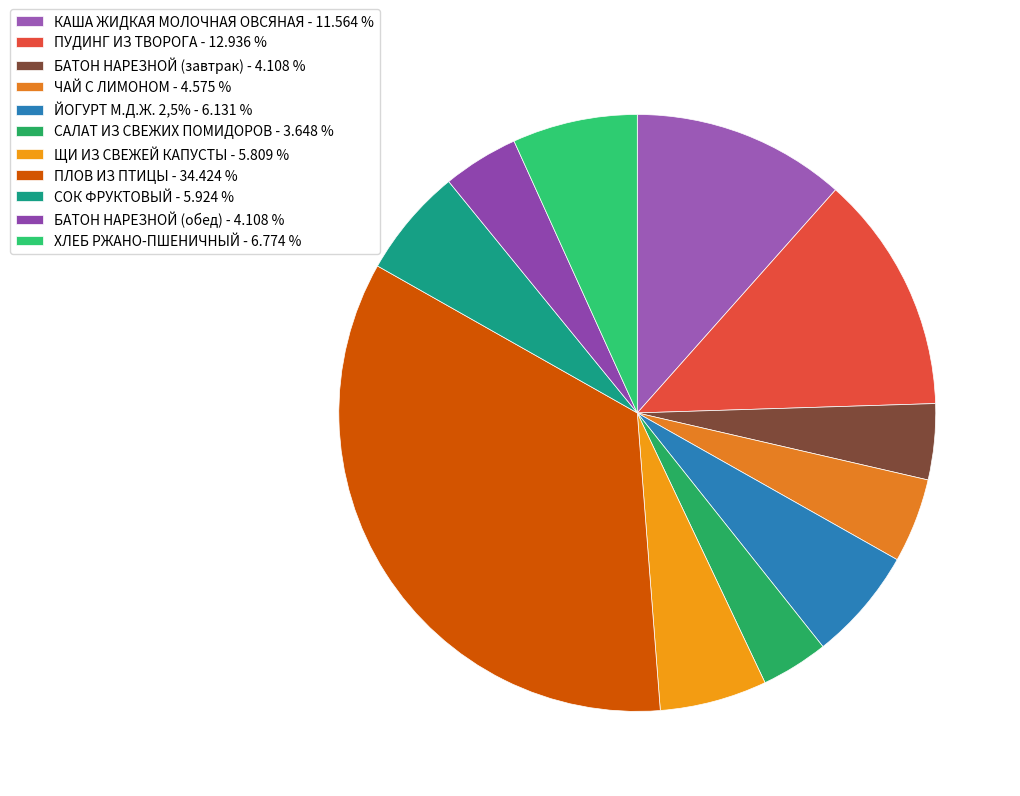

Approximately how many times larger is the value at КАША ЖИДКАЯ МОЛОЧНАЯ ОВСЯНАЯ compared to ЧАЙ С ЛИМОНОМ?

2.5